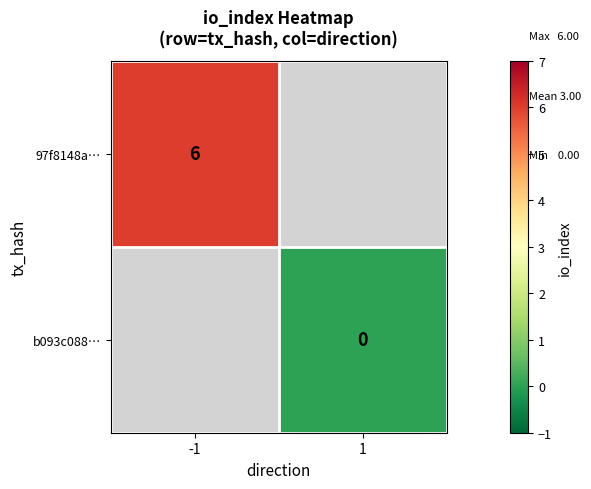

Is it true that 97f8148a… equals 9 at -1?

False